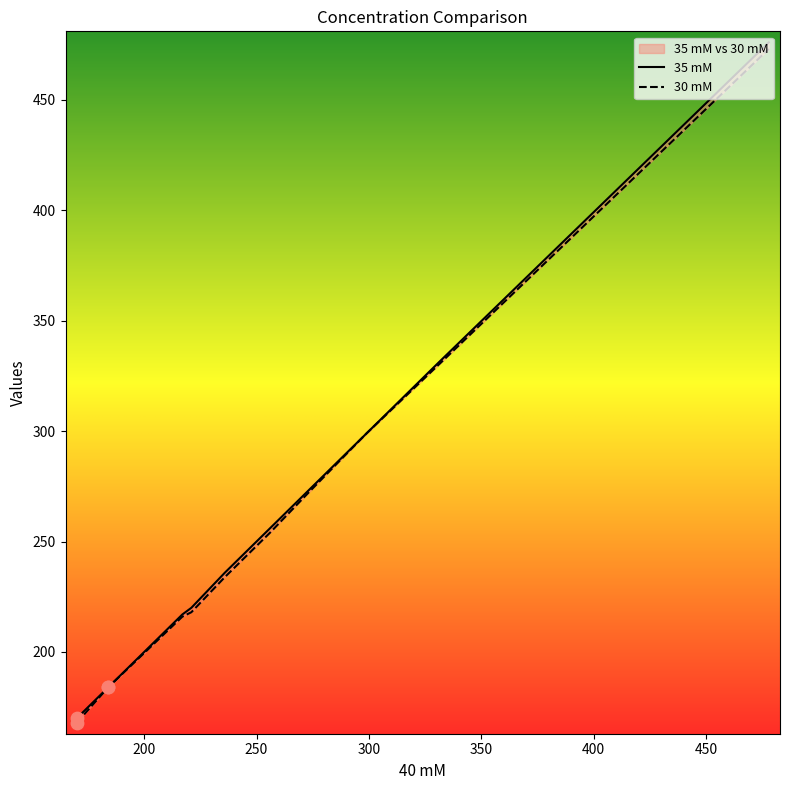

At how many categories does at least one series exceed 332?

1